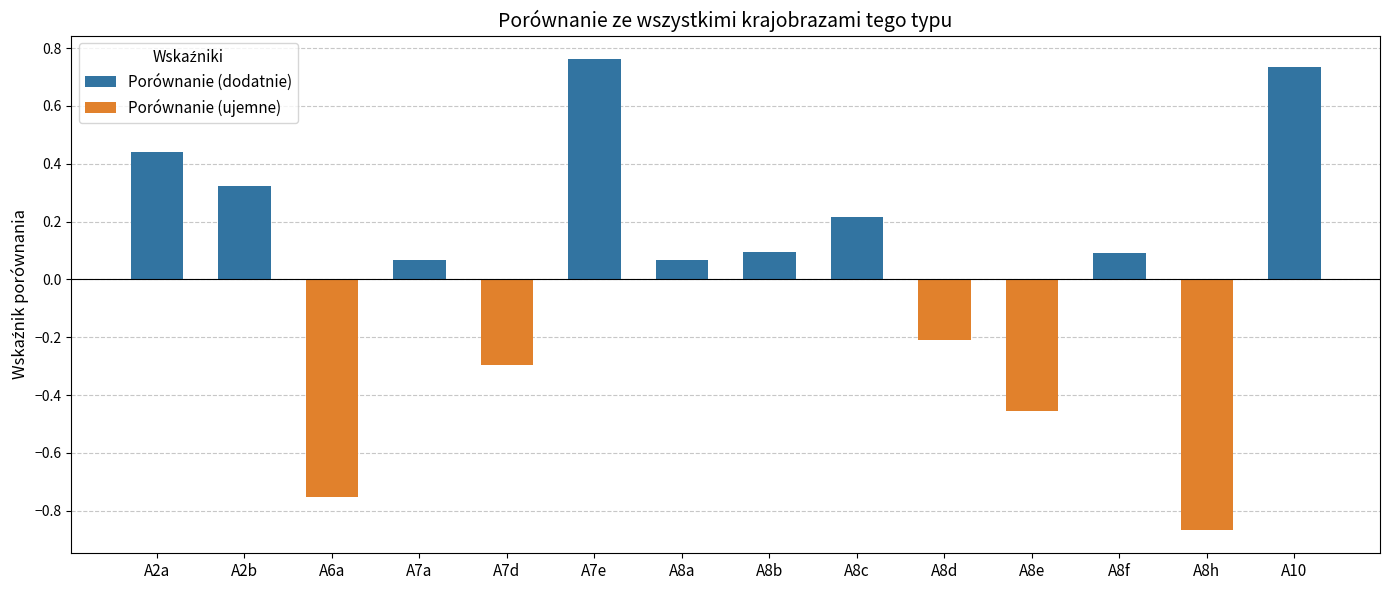

Reading right to left, extract all data points from this chart.

0.7	-0.9	0.1	-0.5	-0.2	0.2	0.1	0.1	0.8	-0.3	0.1	-0.8	0.3	0.4